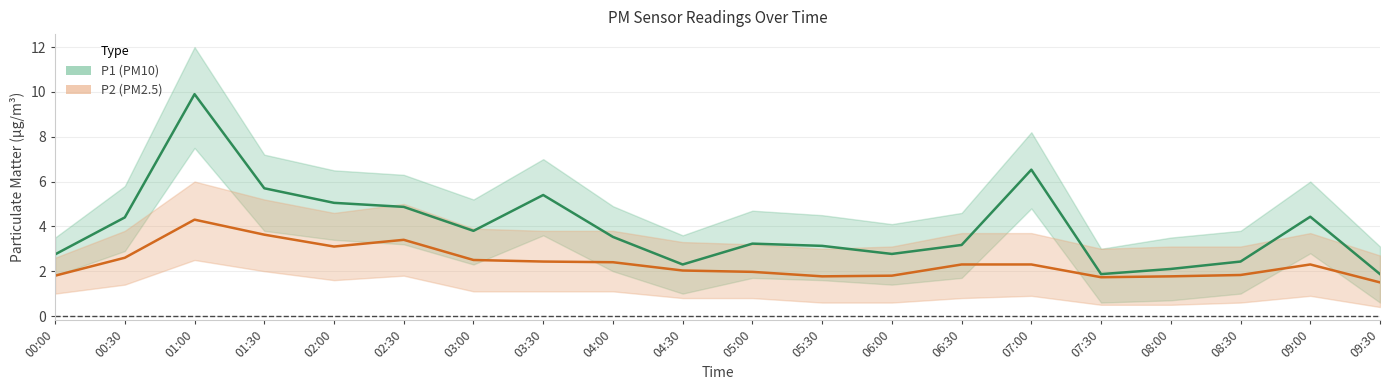

True or false: P2 (PM2.5) and P1 (PM10) intersect in this chart.

False